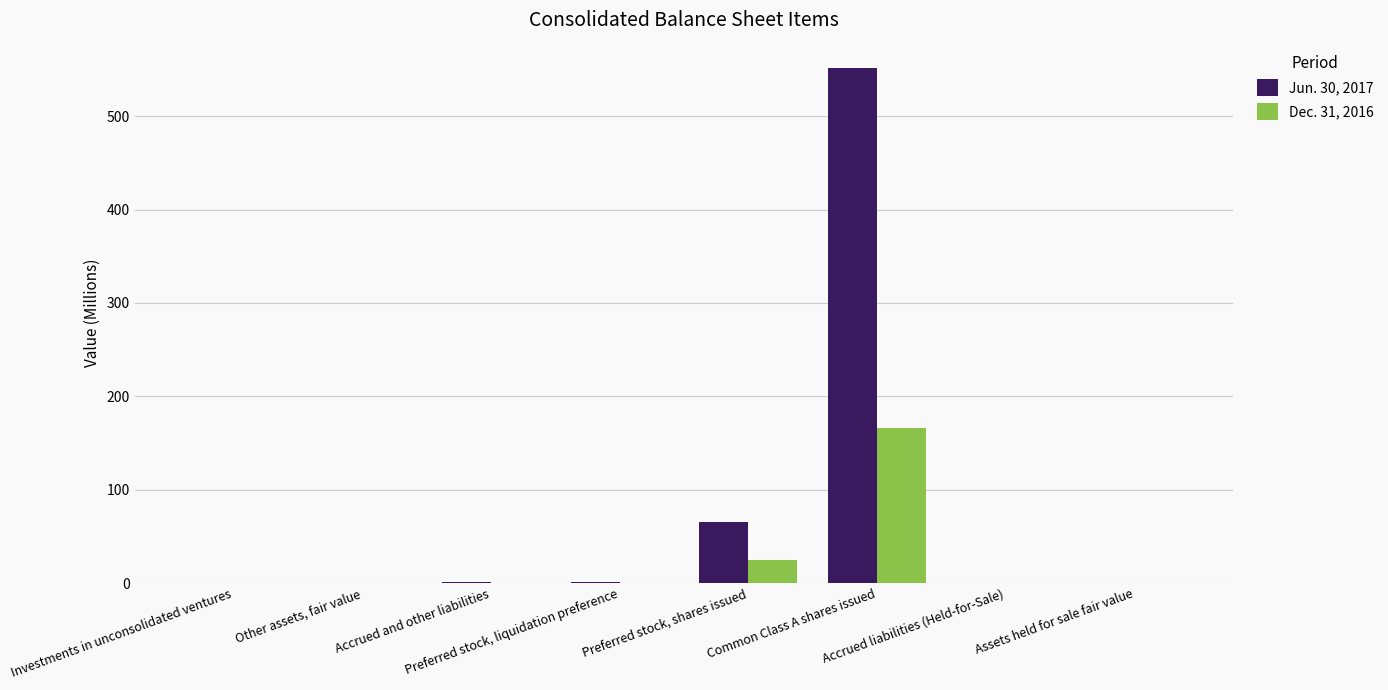

Which series has the largest total across all categories?

Jun. 30, 2017